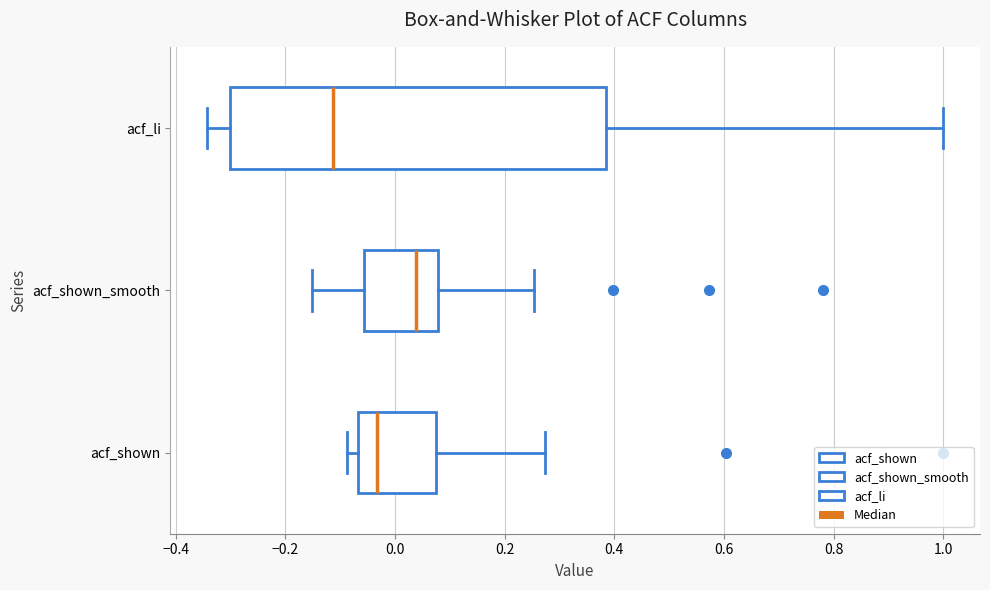

Which box's median line is the furthest to the right?

acf_shown_smooth